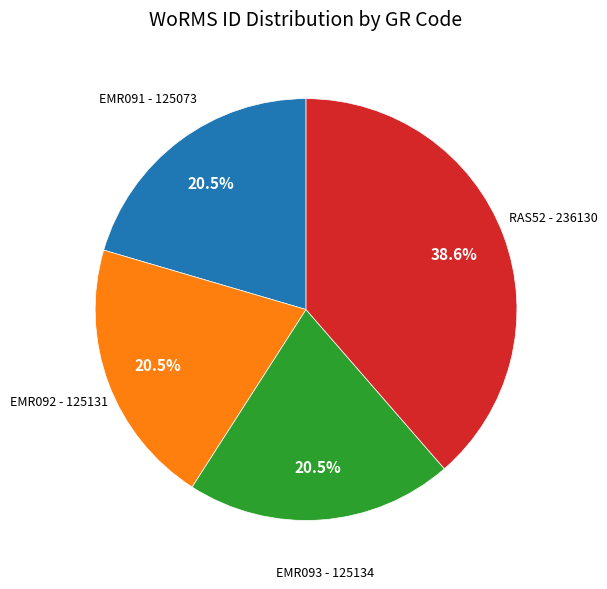

Does any single category account for the majority?

No